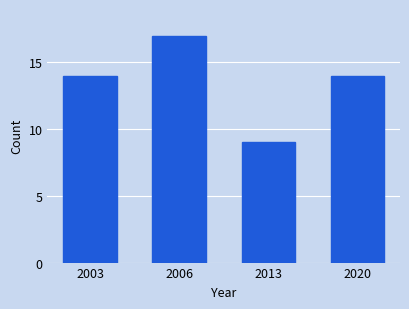

Reading left to right, extract all data points from this chart.

14	17	9	14